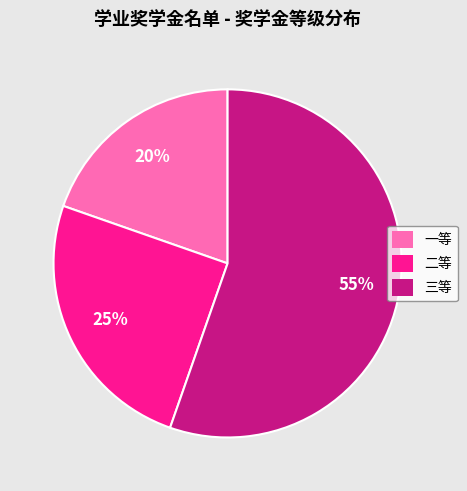

To the nearest percent, what is the difference between the 二等 and 一等 slice percentages?

5%